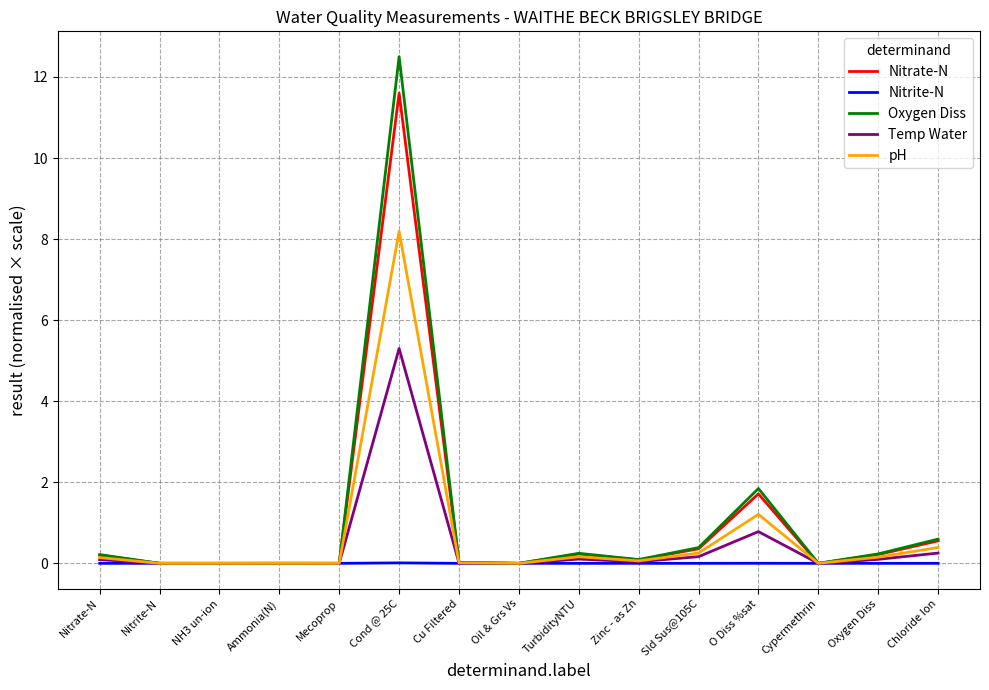

At which category is the sum across all series the highest?

Cond @ 25C